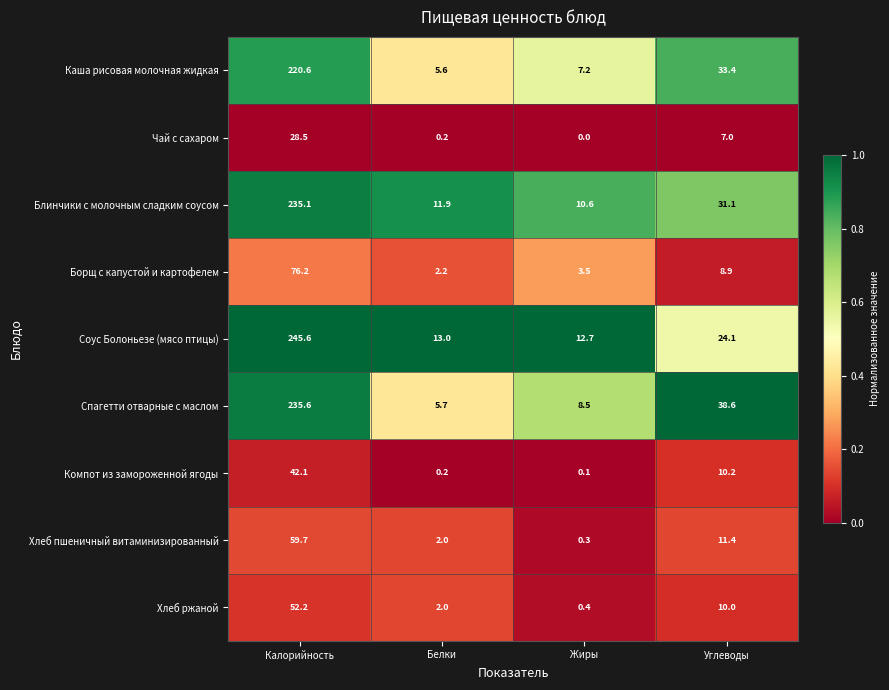

Where does the Спагетти отварные с маслом series first go above 38?

Калорийность